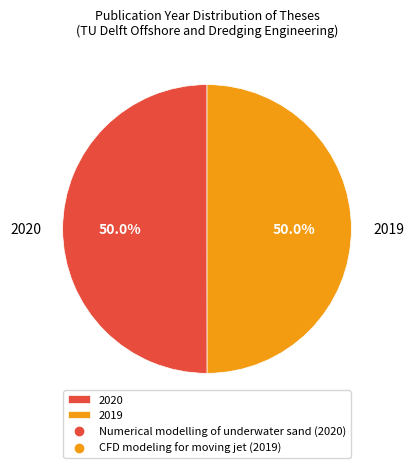

What percentage do 2020 and 2019 together represent?

100.0%